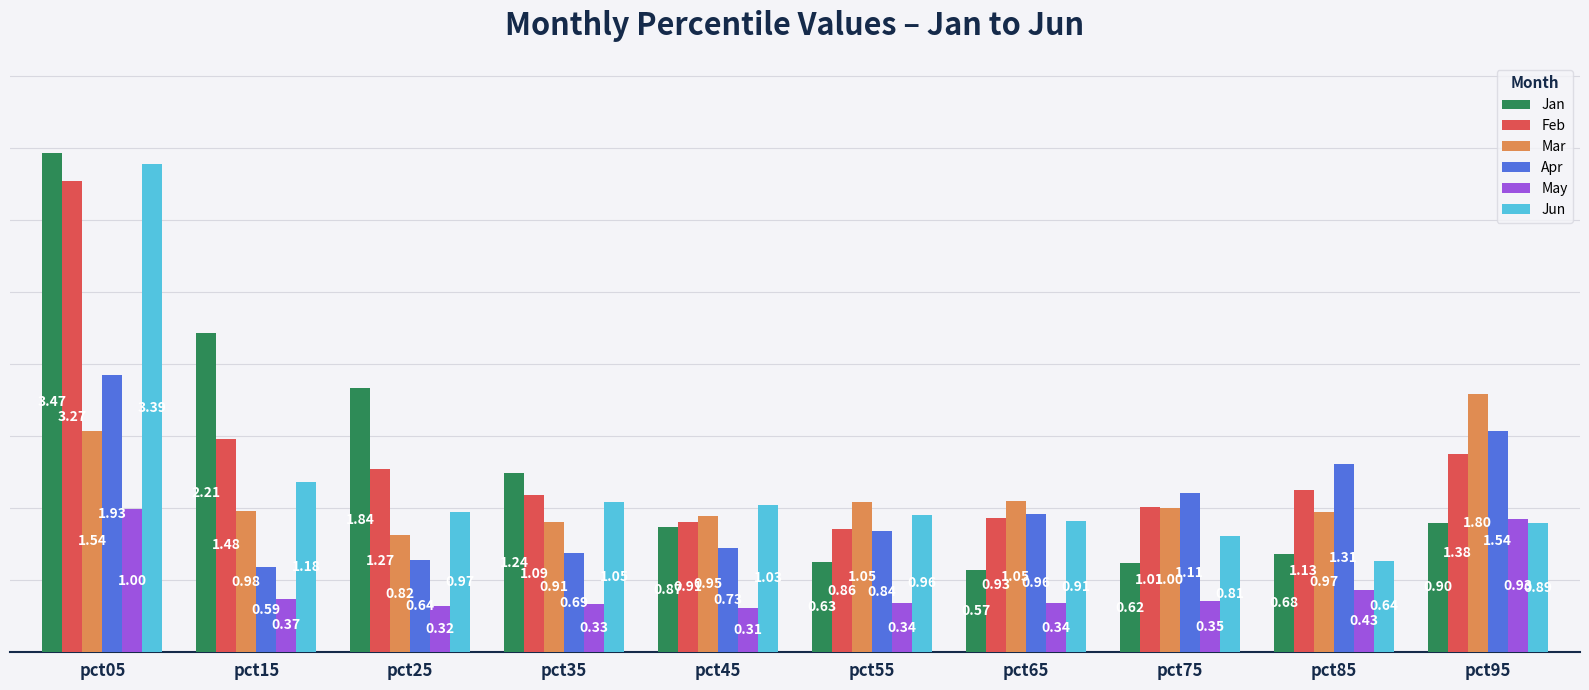

Which series has the largest range (max minus min)?

Jan